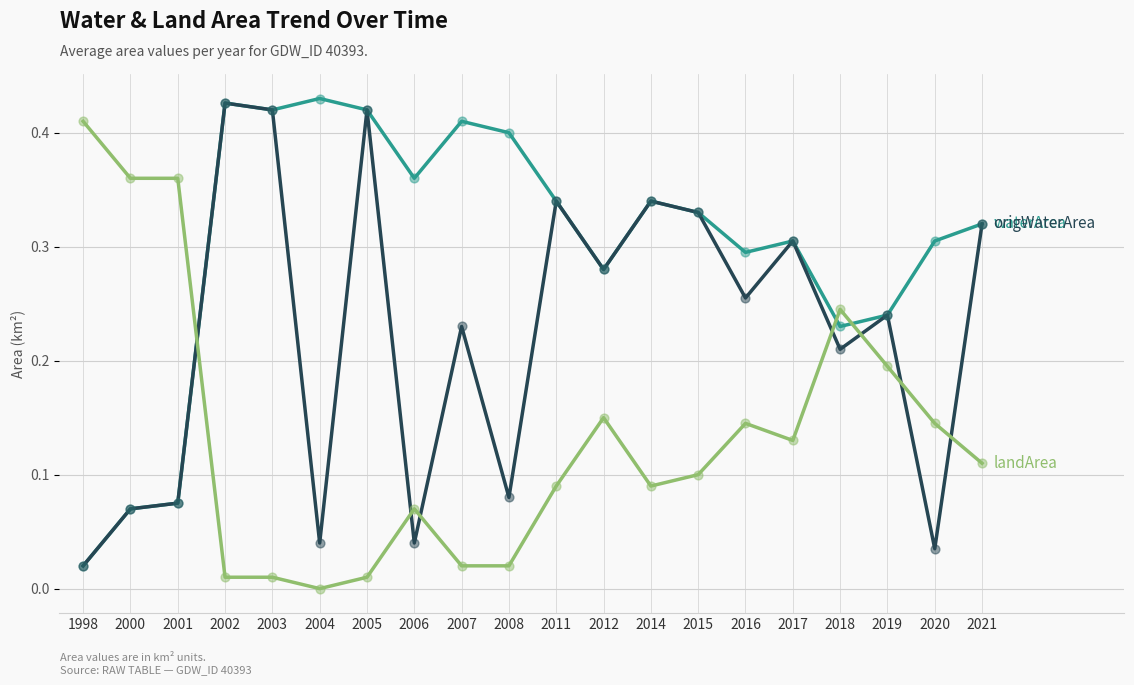

What is the total value across all series at 2008?

0.5